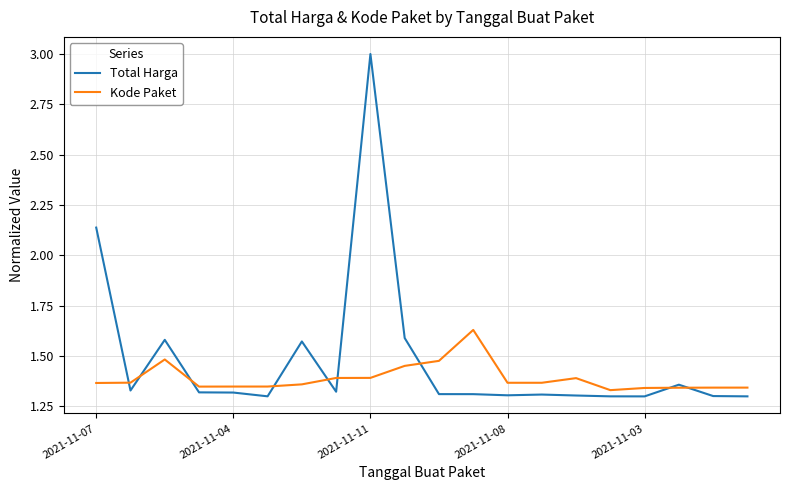

Which series ends up on top after the final intersection of Kode Paket and Total Harga?

Kode Paket